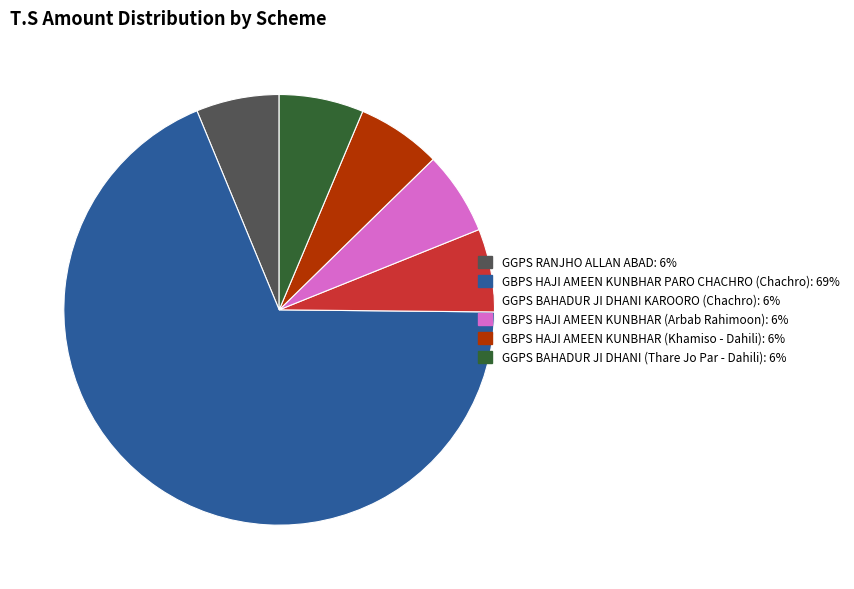

Does any single category account for the majority?

Yes